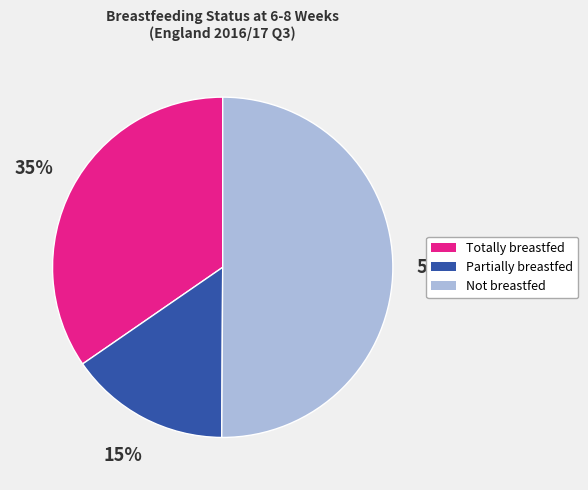

To the nearest percent, what is the average slice percentage?

33%